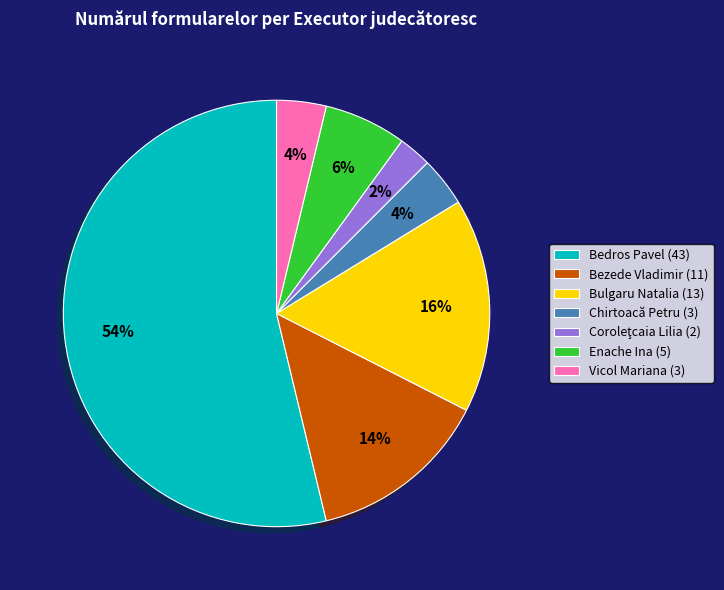

To the nearest percent, what percentage of the pie is Bulgaru Natalia?

16%